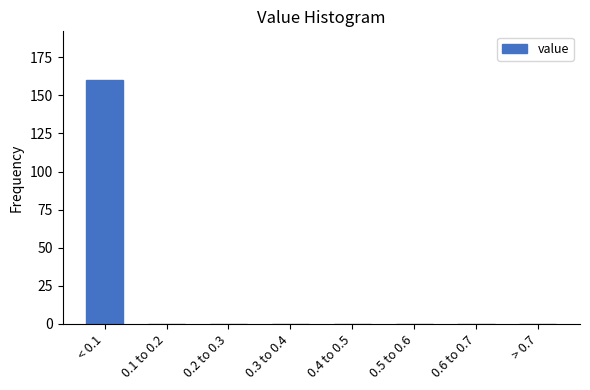

Reading left to right, extract all data points from this chart.

< 0.1=160	0.1 to 0.2=0	0.2 to 0.3=0	0.3 to 0.4=0	0.4 to 0.5=0	0.5 to 0.6=0	0.6 to 0.7=0	> 0.7=0